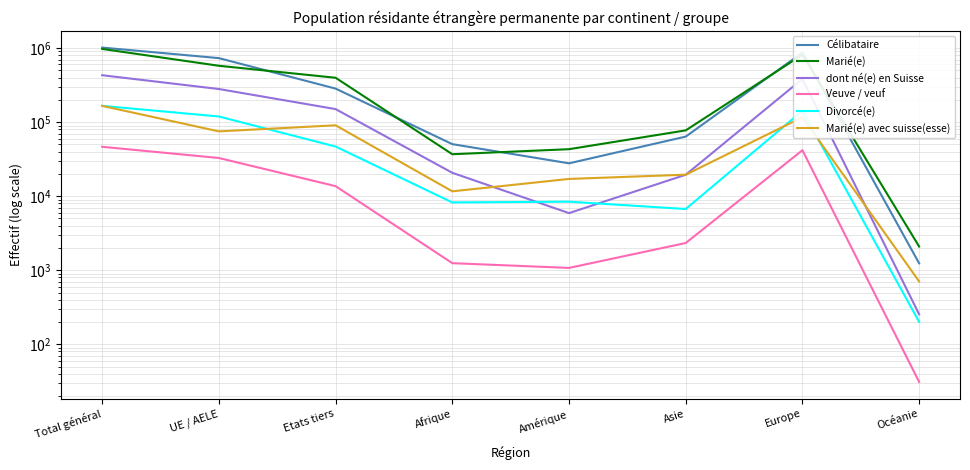

Rank the series by their maximum value, from highest to lowest.

Célibataire, Marié(e), dont né(e) en Suisse, Divorcé(e), Marié(e) avec suisse(esse), Veuve / veuf